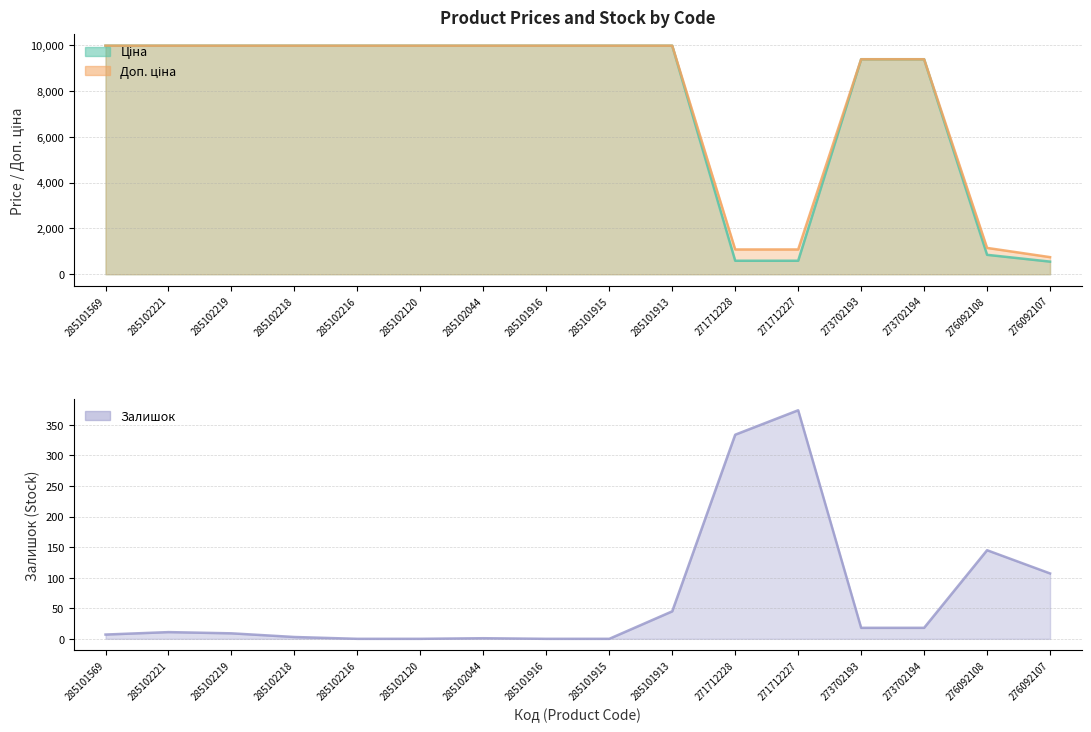

Where does the Ціна series first go above 9974?

285101569